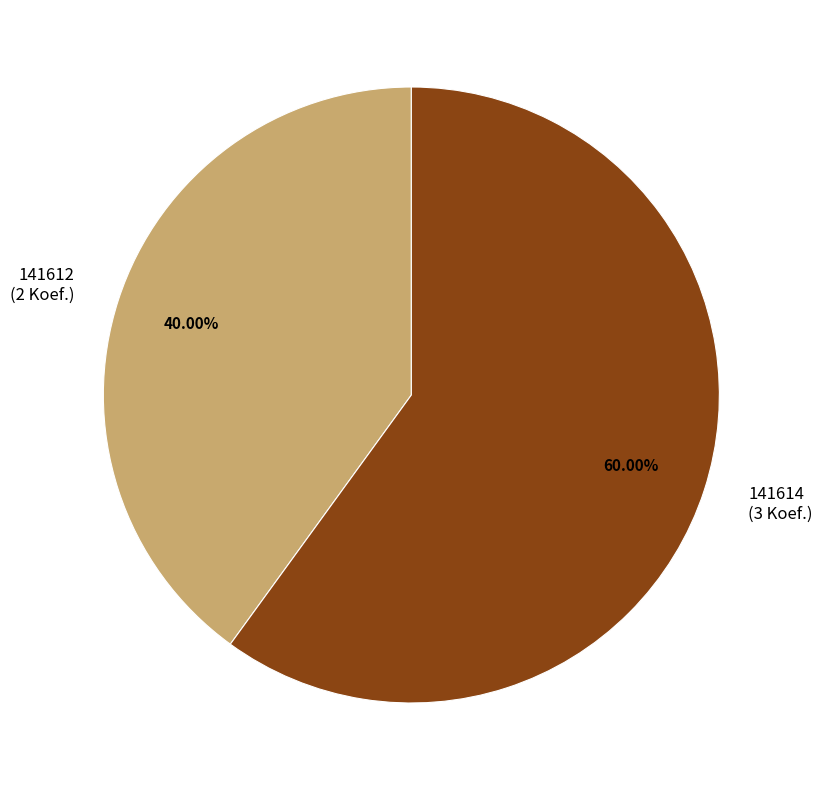

The 141614 slice represents 71% of the pie. True or false?

False